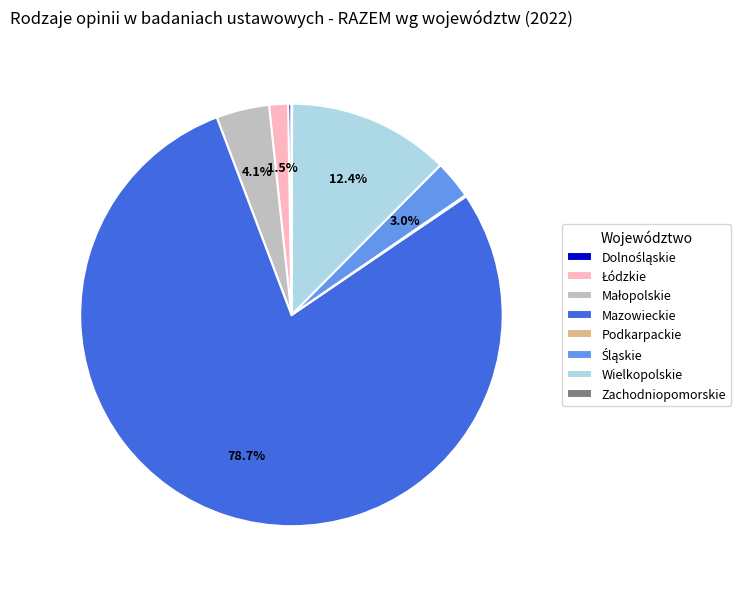

Which category has the biggest portion of the pie?

Mazowieckie